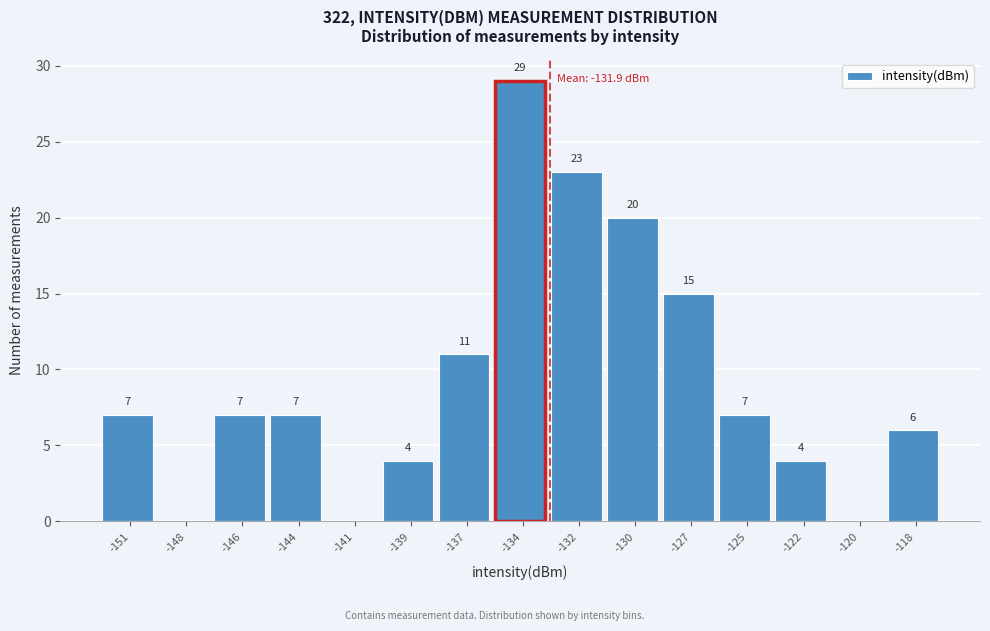

Reading left to right, transcribe all the data shown in this chart.

-151=7	-148=0	-146=7	-144=7	-141=0	-139=4	-137=11	-134=29	-132=23	-130=20	-127=15	-125=7	-122=4	-120=0	-118=6